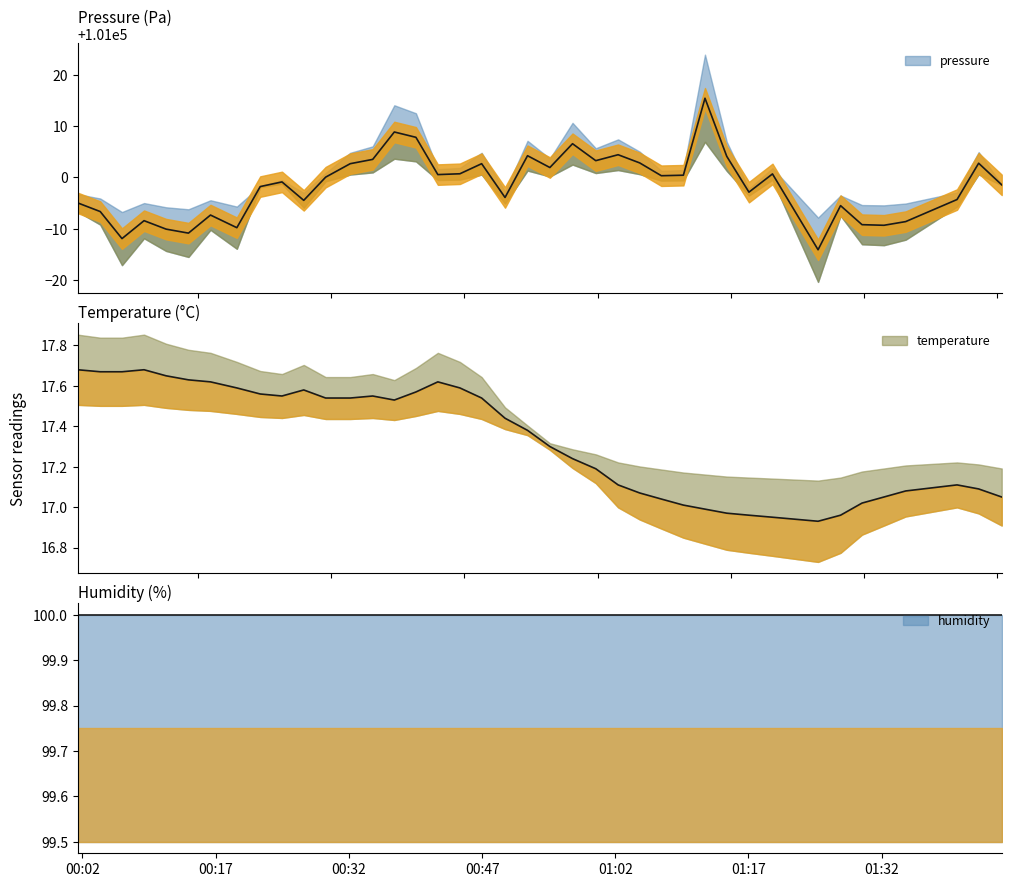

What is the minimum value shown in the chart?

16.9